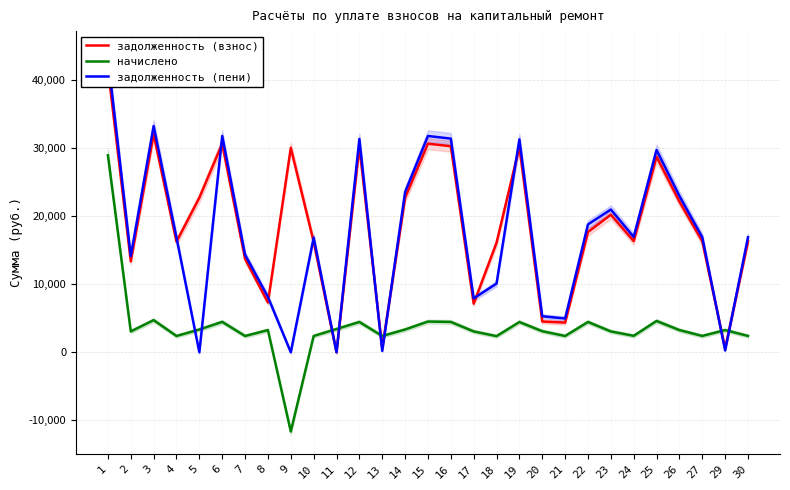

How many values in the задолженность (взнос) series are below 16343?

14